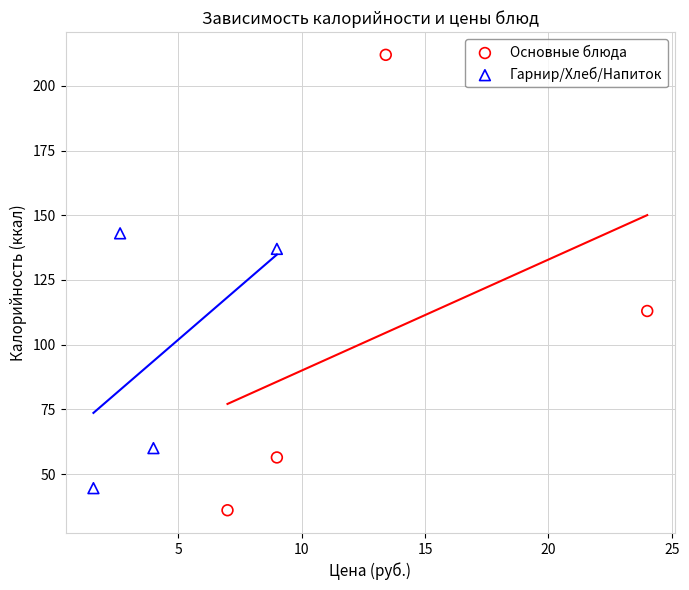

Which series has the largest Y range (max minus min)?

Основные блюда